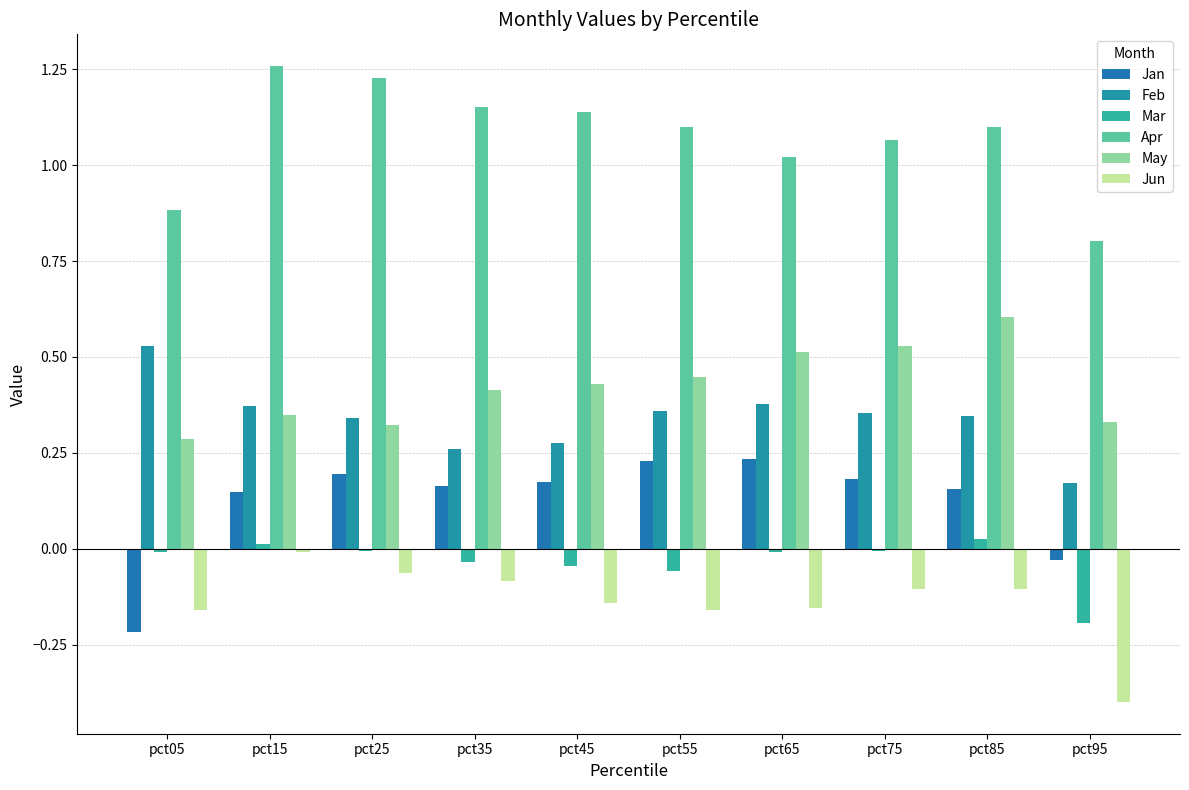

Reading left to right, transcribe all the data shown in this chart.

Jan: -0.2	0.1	0.2	0.2	0.2	0.2	0.2	0.2	0.2	-0.0
Feb: 0.5	0.4	0.3	0.3	0.3	0.4	0.4	0.4	0.3	0.2
Mar: -0.0	0.0	-0.0	-0.0	-0.0	-0.1	-0.0	-0.0	0.0	-0.2
Apr: 0.9	1.3	1.2	1.2	1.1	1.1	1.0	1.1	1.1	0.8
May: 0.3	0.3	0.3	0.4	0.4	0.4	0.5	0.5	0.6	0.3
Jun: -0.2	-0.0	-0.1	-0.1	-0.1	-0.2	-0.2	-0.1	-0.1	-0.4